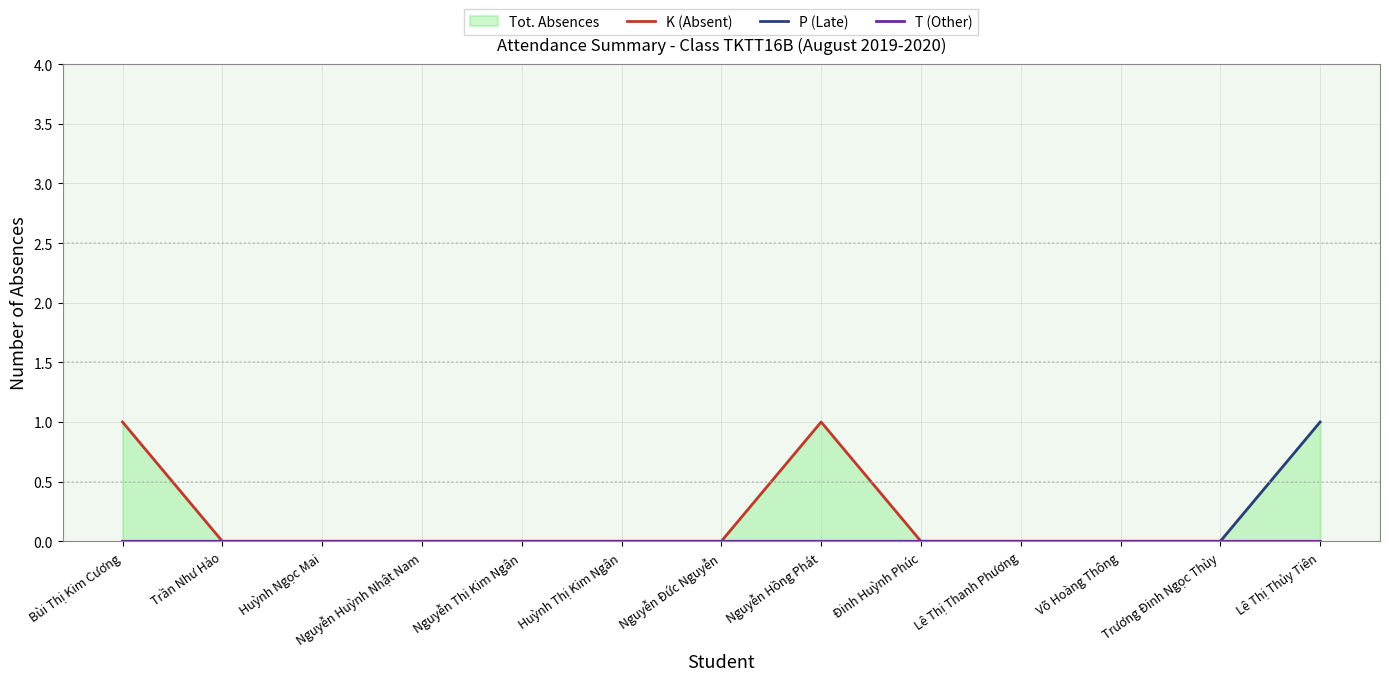

What is the total value across all series at Lê Thị Thủy Tiên?

1